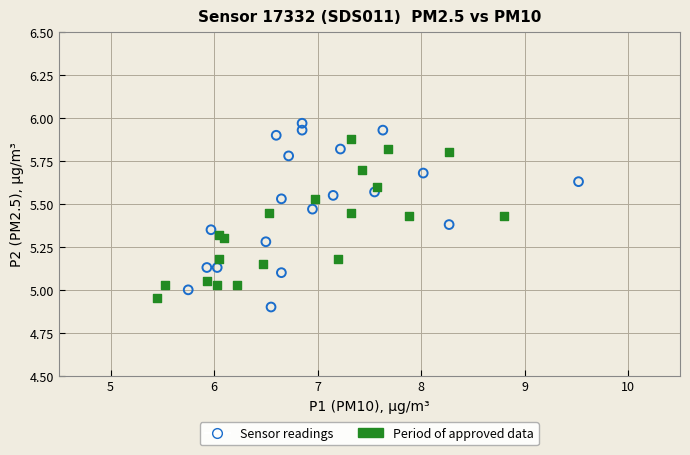

Which series reaches the maximum Y coordinate?

Sensor readings